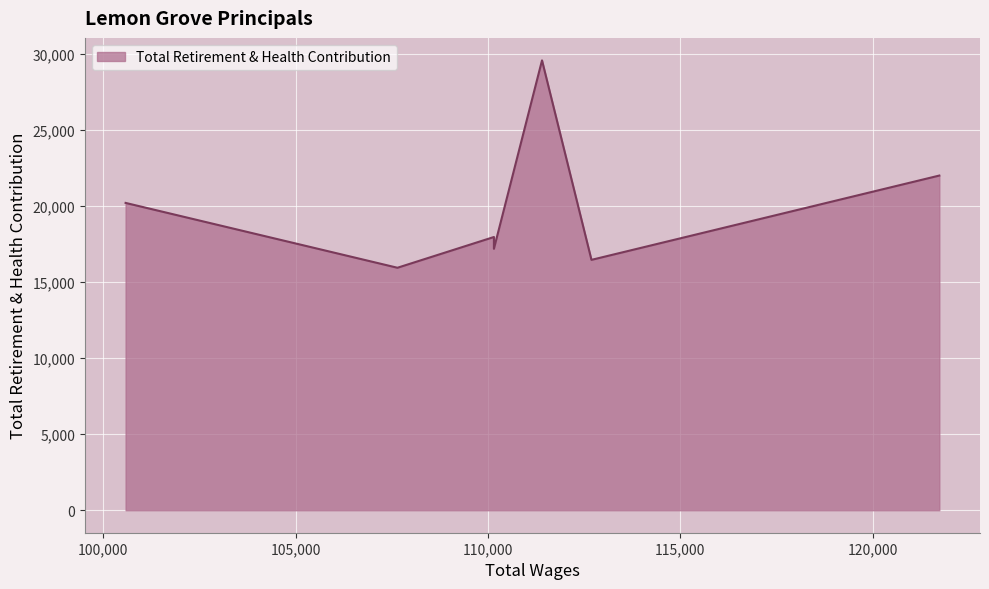

What is the average value?

19900